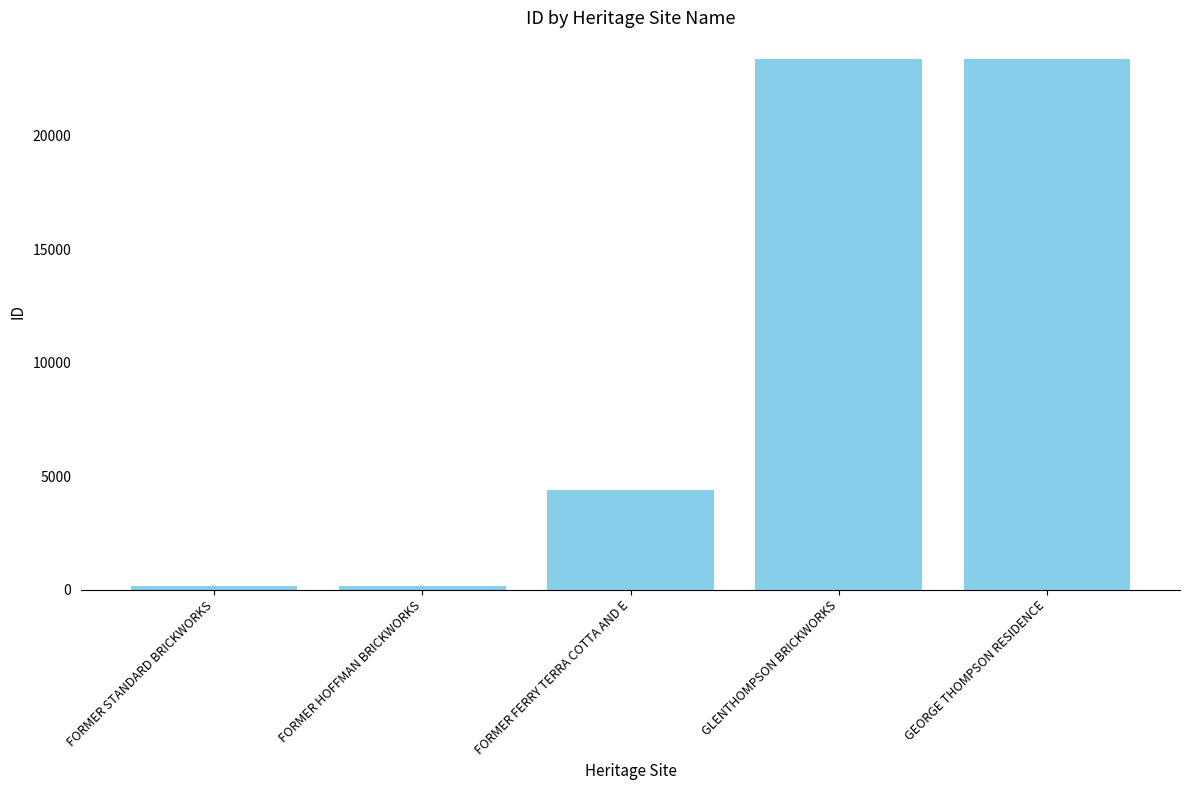

Which has a higher value, FORMER STANDARD BRICKWORKS or FORMER FERRY TERRA COTTA AND E?

FORMER FERRY TERRA COTTA AND E